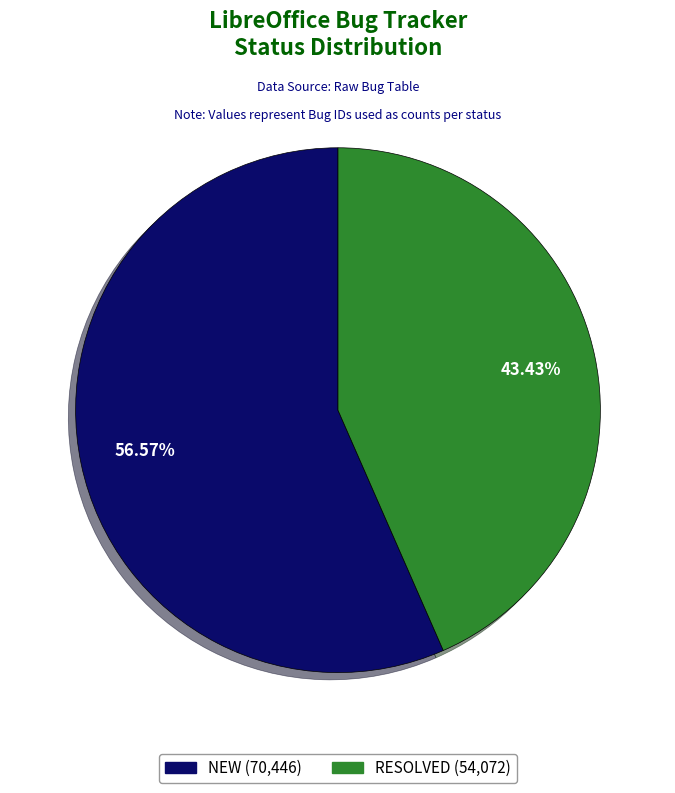

Is there any slice that represents more than half of the pie?

Yes